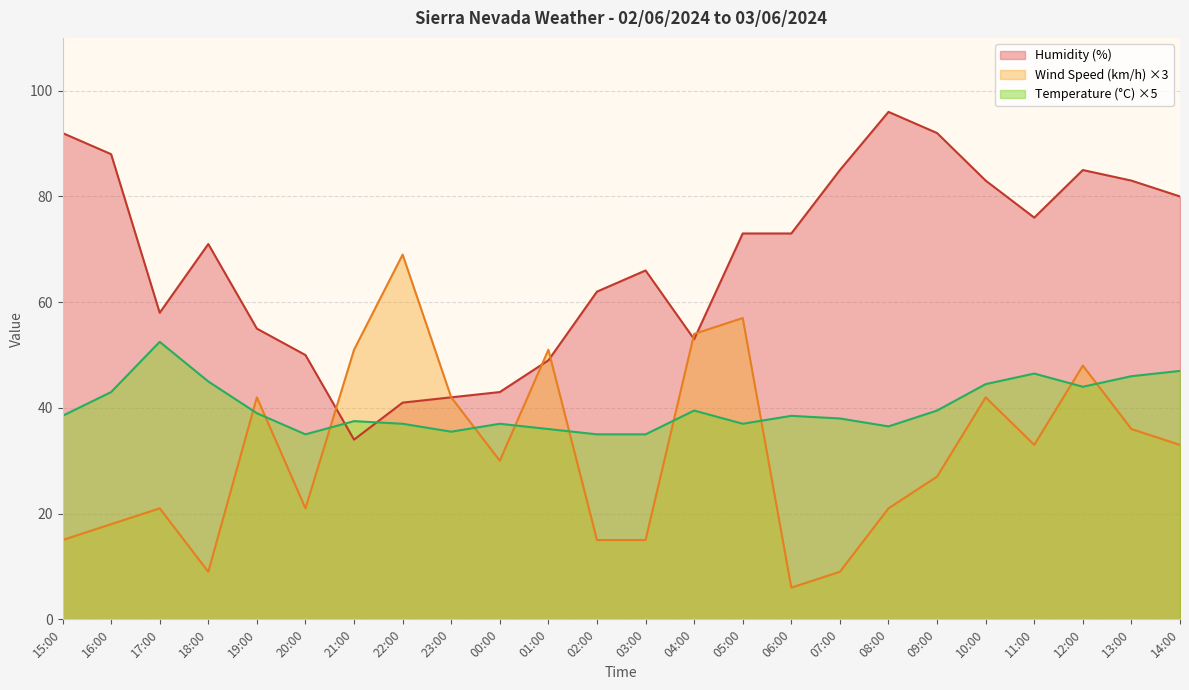

At which category does Humidity (%) reach its first local peak?

18:00